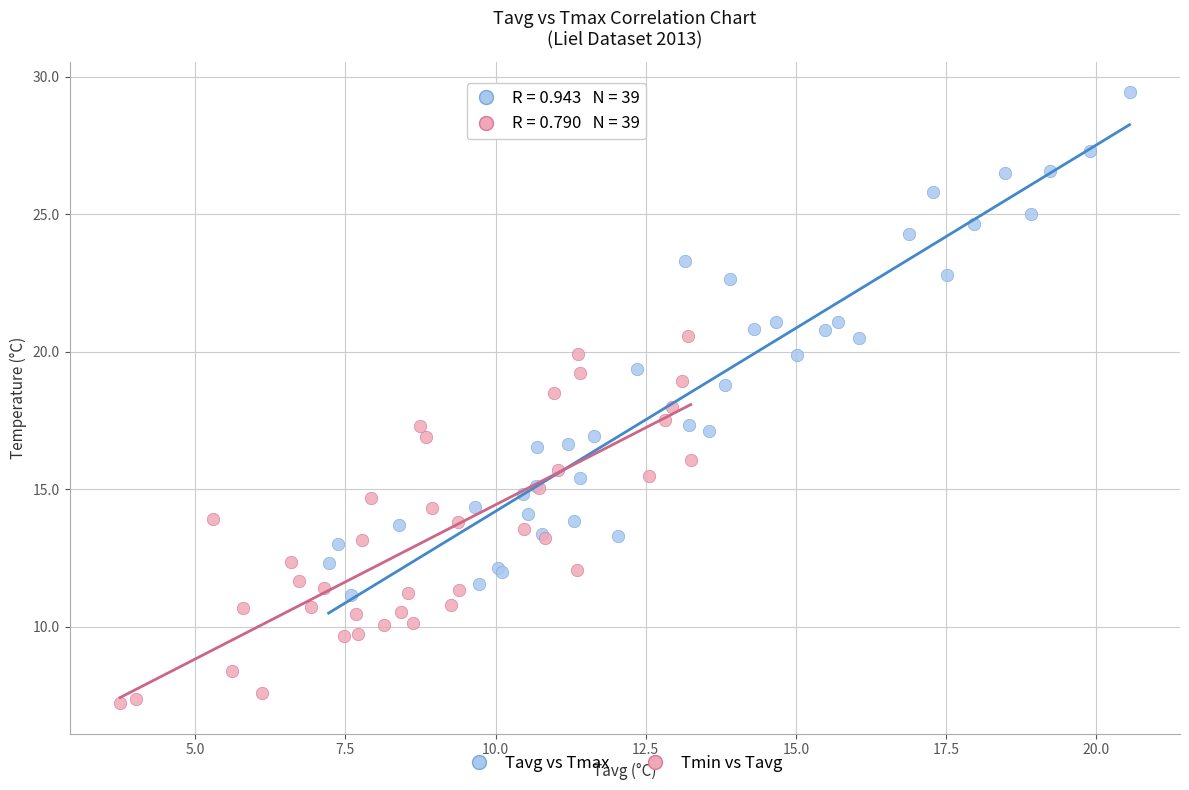

Which series has the widest spread of Y values?

Tavg vs Tmax